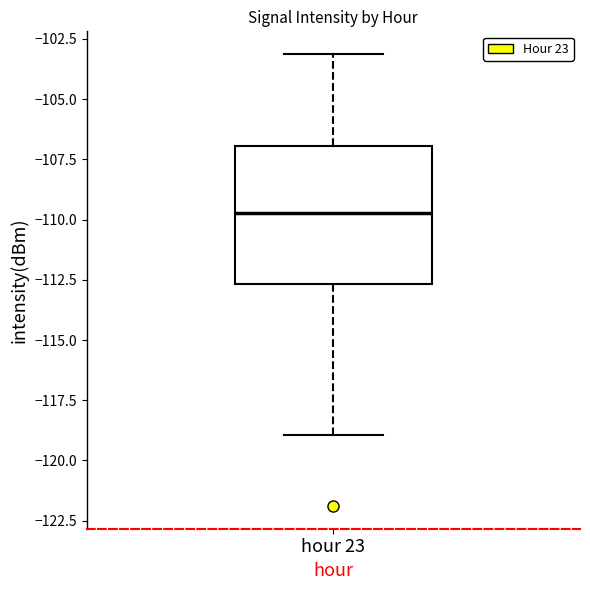

Where is the lower edge of the box for hour 23 on the y-axis? The values are not printed on the chart, so give them approximately, as read against the axis.

-112.5